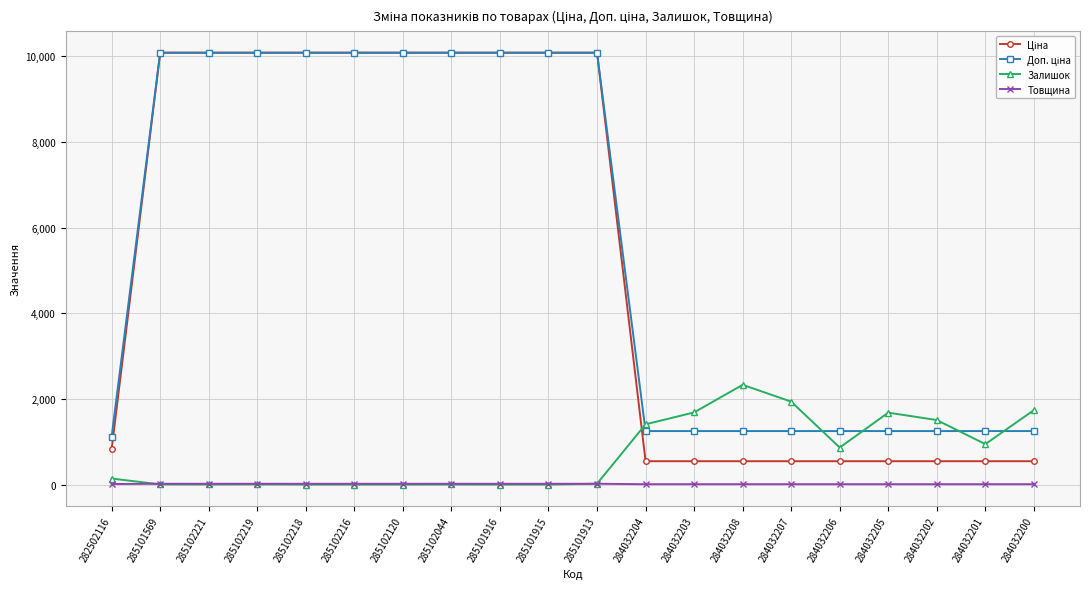

What is the maximum value shown in the chart?

10085.8